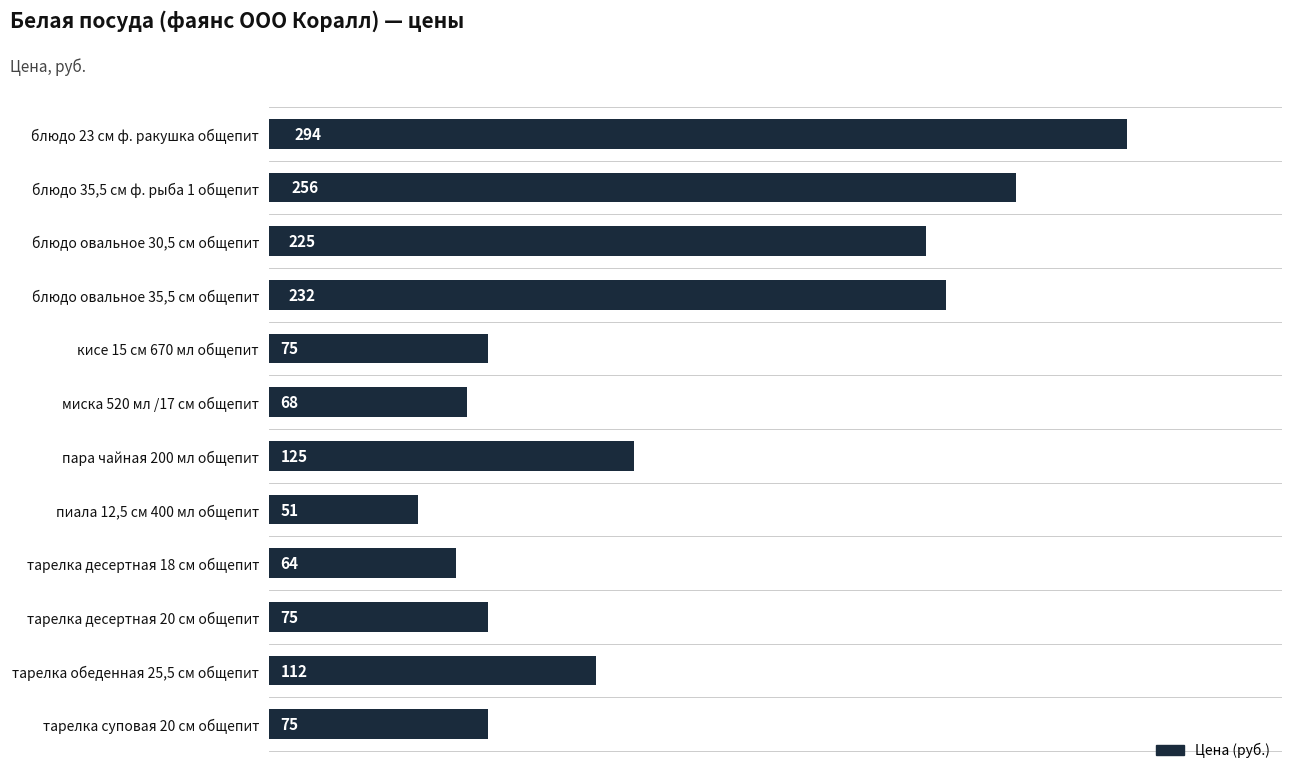

Is it true that the value at блюдо 23 см ф. ракушка общепит is 294?

True